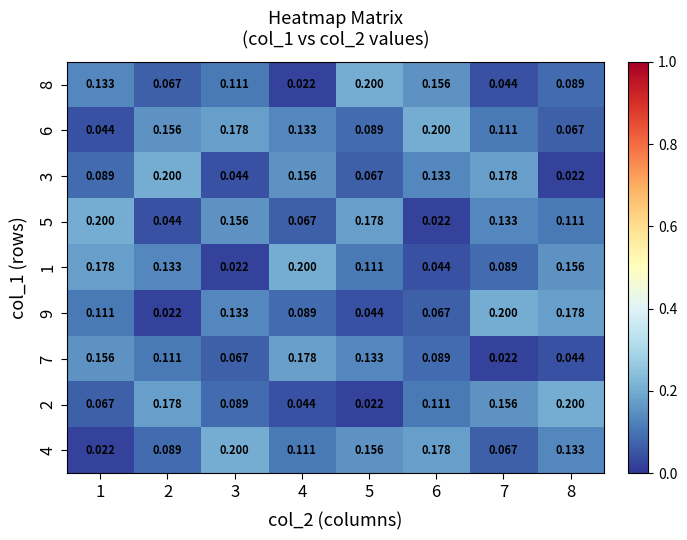

Reading right to left, extract all data points from this chart.

8: 8=0.1	7=0.0	6=0.2	5=0.2	4=0.0	3=0.1	2=0.1	1=0.1
6: 8=0.1	7=0.1	6=0.2	5=0.1	4=0.1	3=0.2	2=0.2	1=0.0
3: 8=0.0	7=0.2	6=0.1	5=0.1	4=0.2	3=0.0	2=0.2	1=0.1
5: 8=0.1	7=0.1	6=0.0	5=0.2	4=0.1	3=0.2	2=0.0	1=0.2
1: 8=0.2	7=0.1	6=0.0	5=0.1	4=0.2	3=0.0	2=0.1	1=0.2
9: 8=0.2	7=0.2	6=0.1	5=0.0	4=0.1	3=0.1	2=0.0	1=0.1
7: 8=0.0	7=0.0	6=0.1	5=0.1	4=0.2	3=0.1	2=0.1	1=0.2
2: 8=0.2	7=0.2	6=0.1	5=0.0	4=0.0	3=0.1	2=0.2	1=0.1
4: 8=0.1	7=0.1	6=0.2	5=0.2	4=0.1	3=0.2	2=0.1	1=0.0